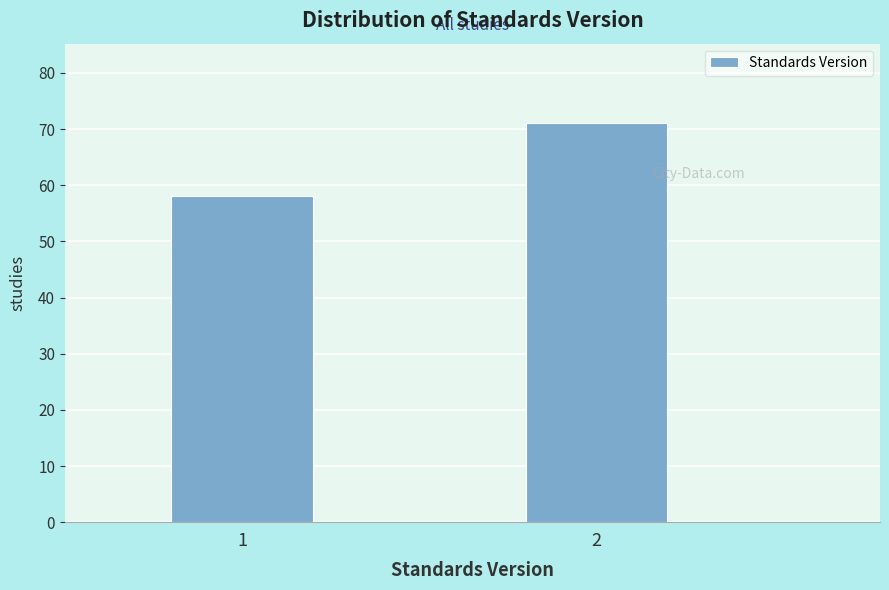

Reading right to left, what are all the values shown in this chart?

71	58